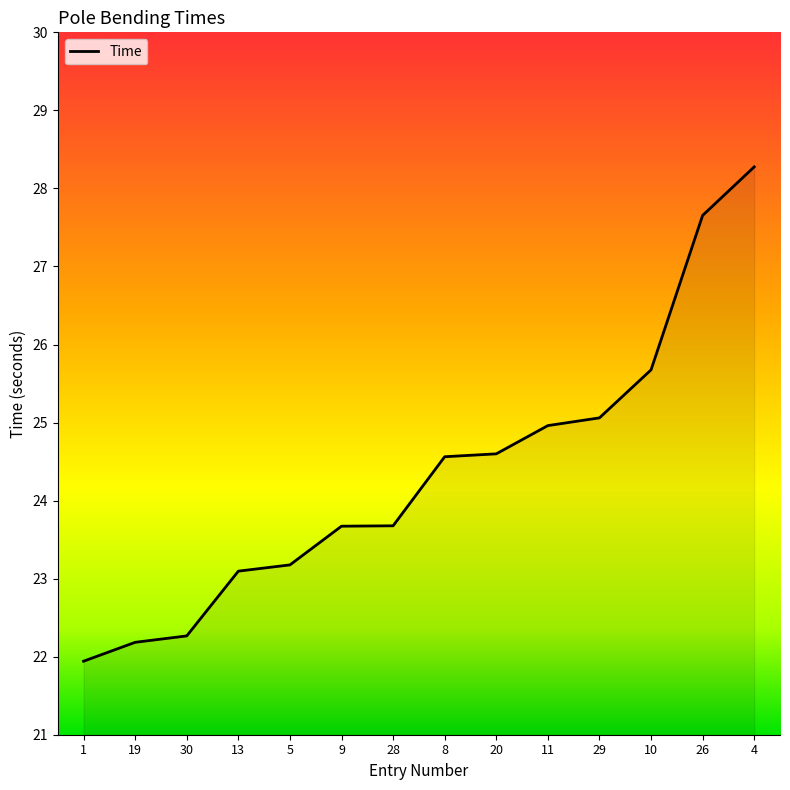

True or false: the data shows 6.3 at 13.

False